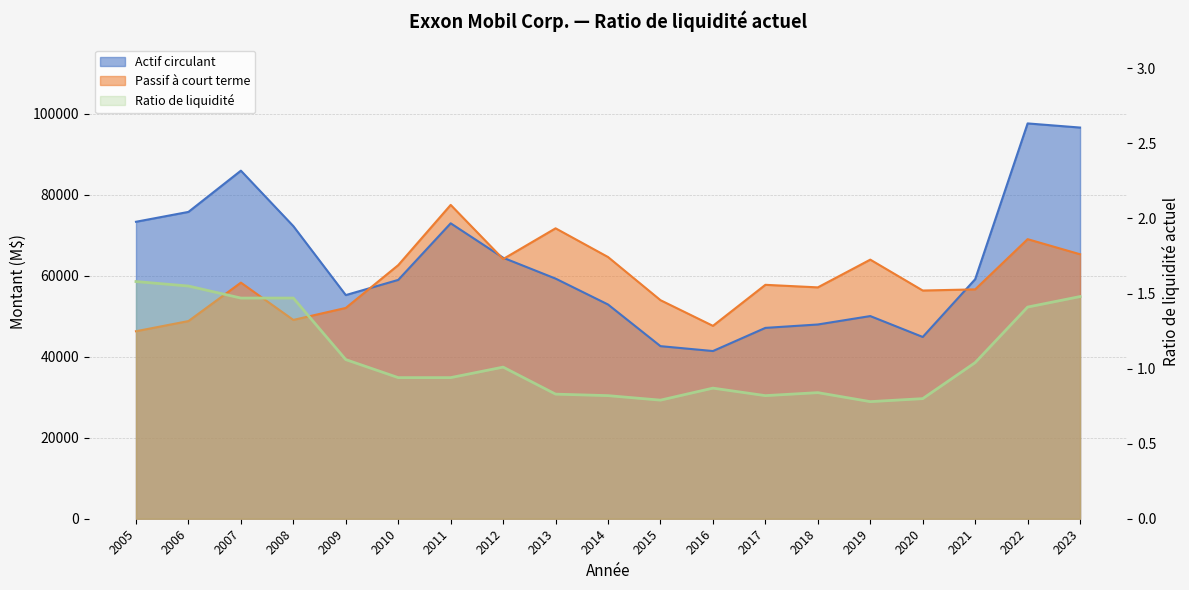

What is the maximum value for Ratio de liquidité?

1.6